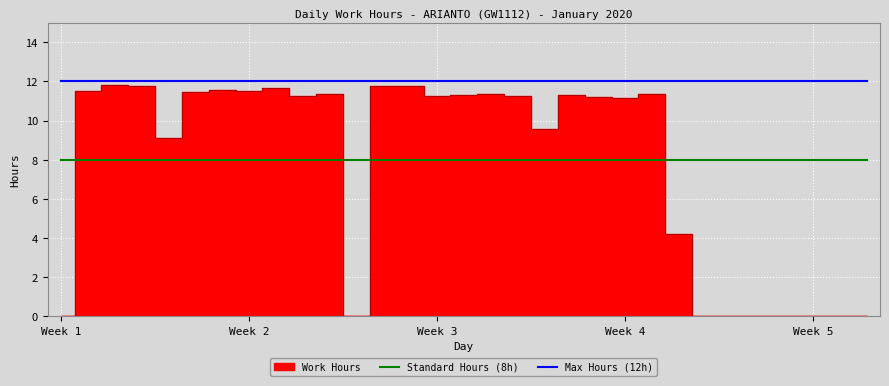

True or false: Standard Hours (8h) has more than 1 interior local peaks.

False